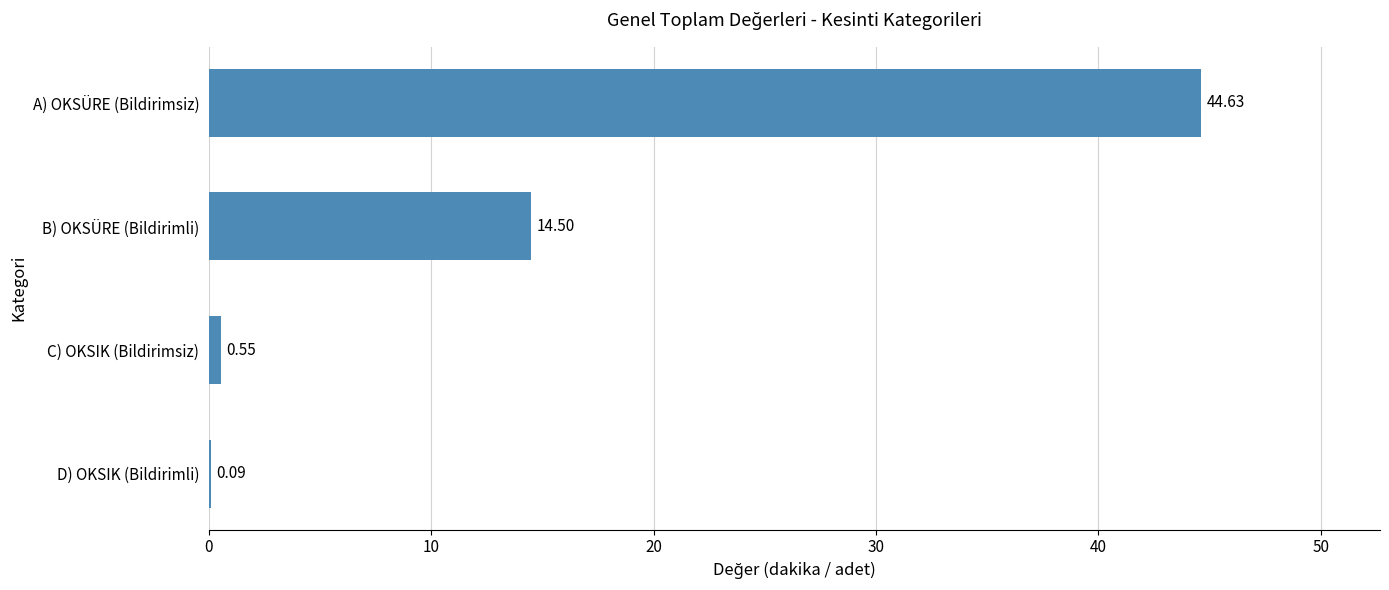

What is the sum of all values?

59.8